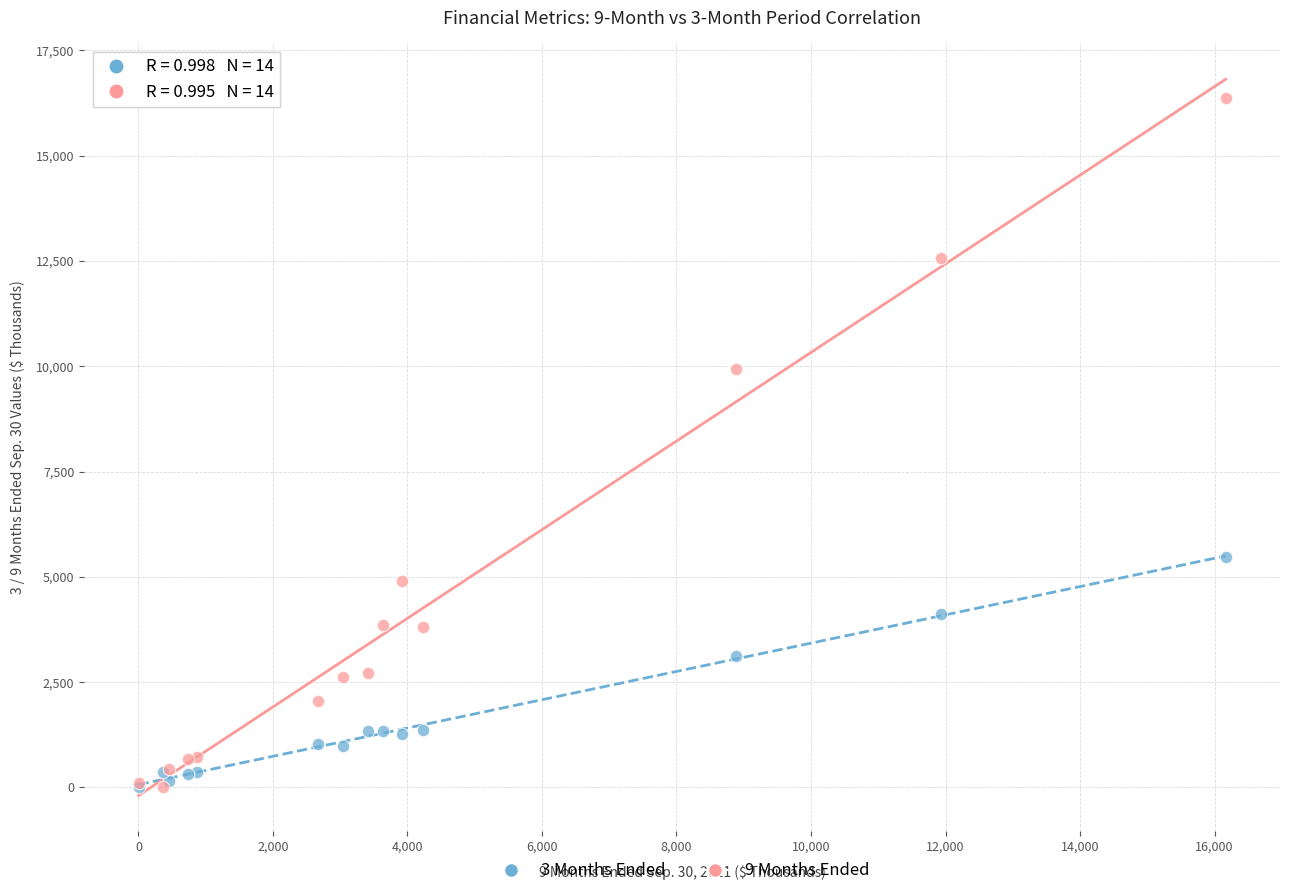

What are all the series names shown in the legend?

3 Months Ended, 9 Months Ended